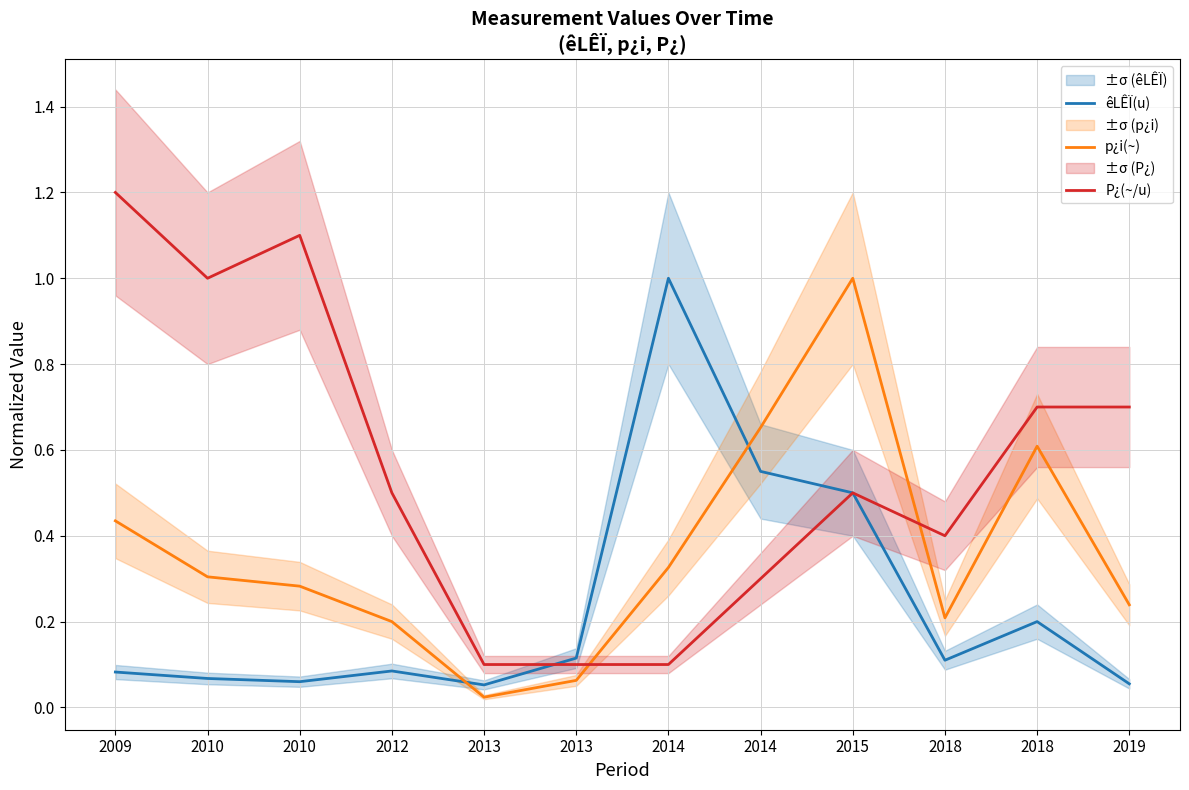

At which category does the chart reach its minimum across all series?

2013